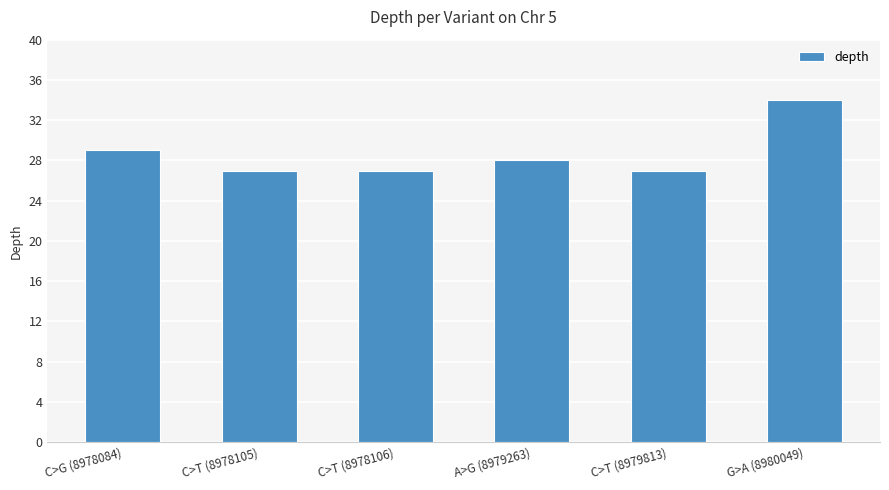

Which label corresponds to the largest value in the chart?

G>A (8980049)